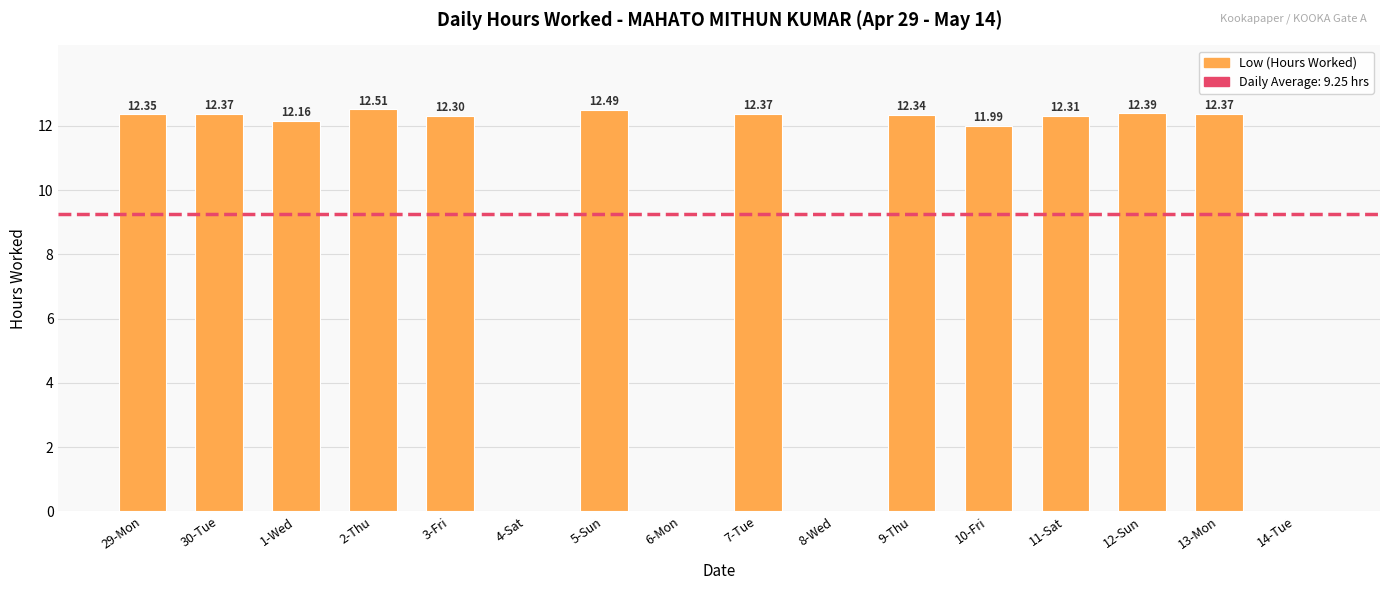

How many values exceed 12?

11